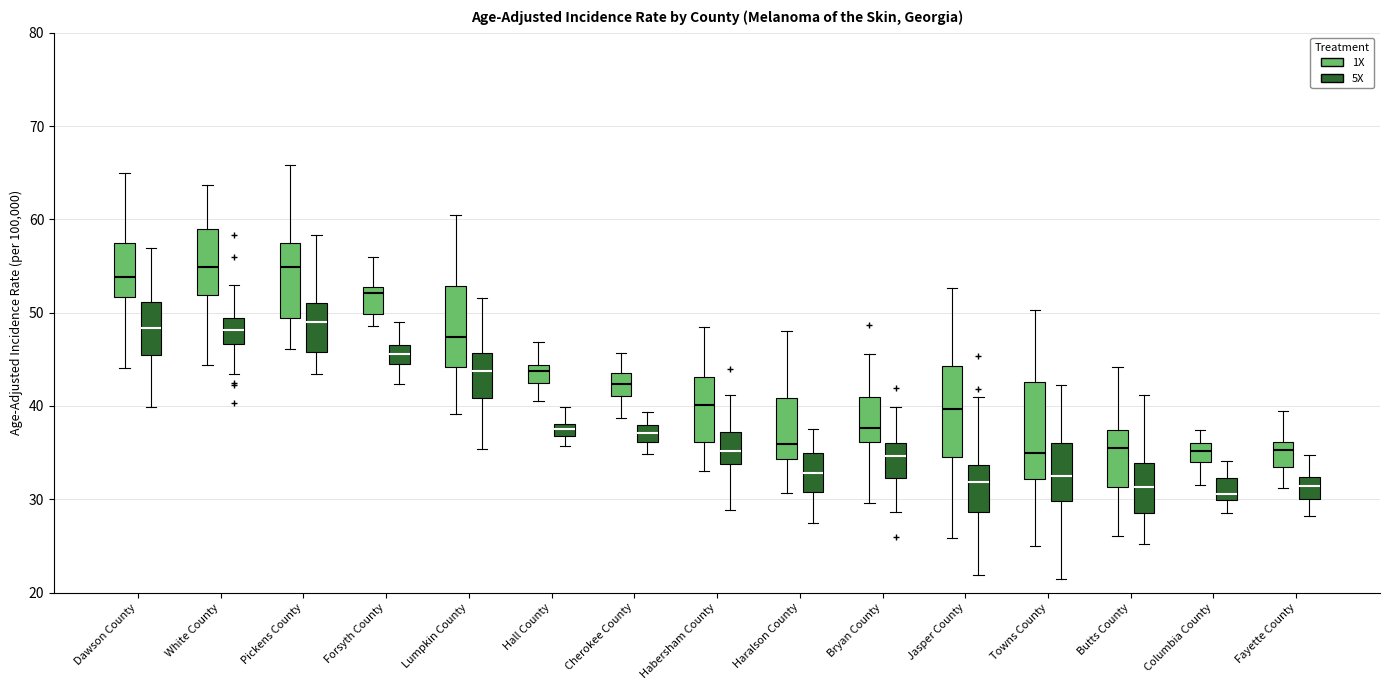

Where is the upper edge of the box for White County (5X) on the y-axis? The values are not printed on the chart, so give them approximately, as read against the axis.

49